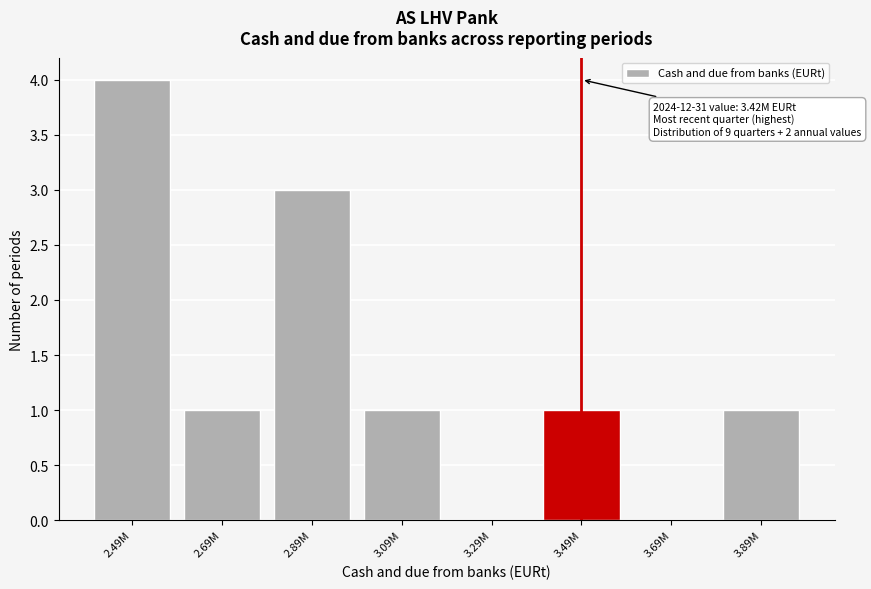

Reading left to right, transcribe all the data shown in this chart.

2.49M=4	2.69M=1	2.89M=3	3.09M=1	3.29M=0	3.49M=1	3.69M=0	3.89M=1